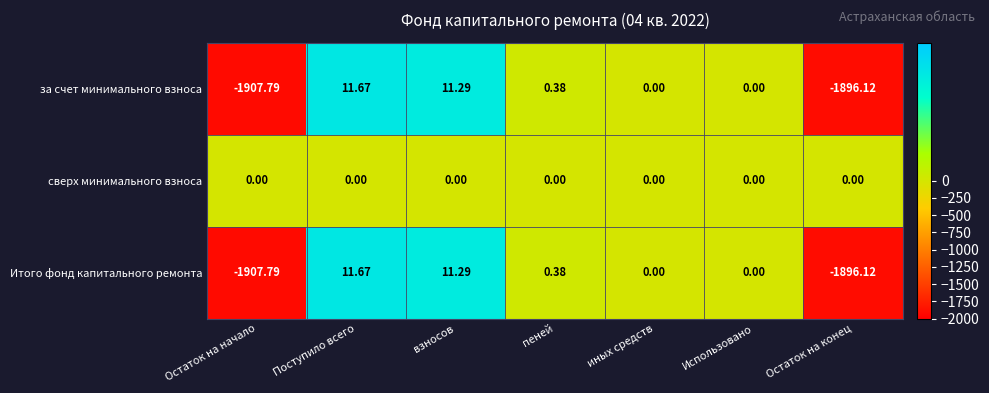

At which label does Итого фонд капитального ремонта first exceed 0?

Поступило всего